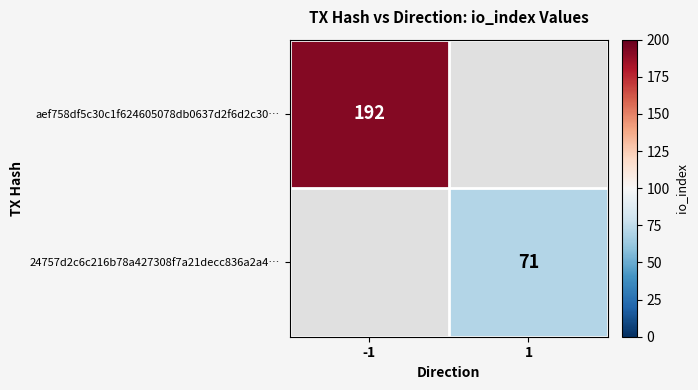

Is it true that aef758df5c30c1f624605078db0637d2f6d2c30… equals 298.2 at -1?

False